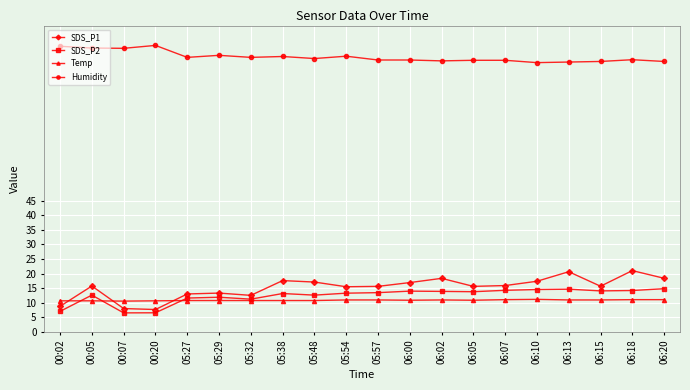

At which label does Humidity first exceed 93?

00:02